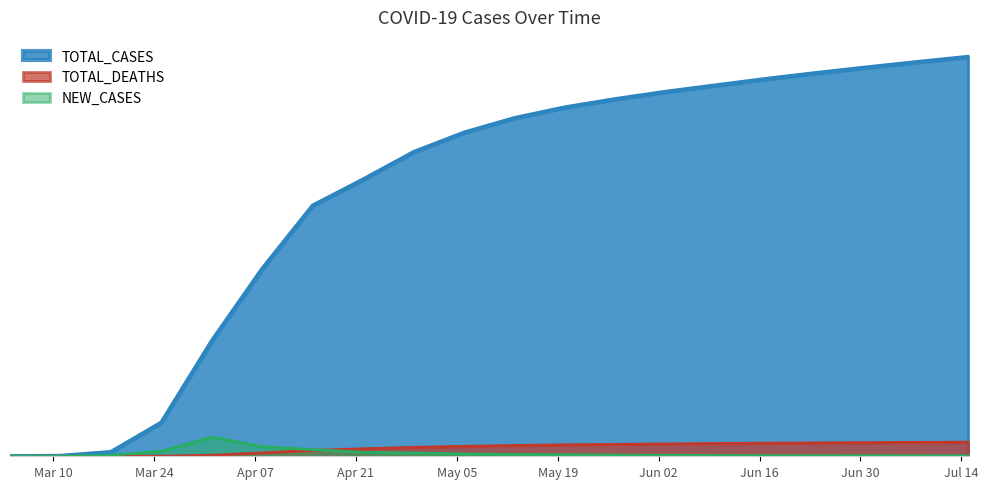

What is the maximum value shown in the chart?

9295